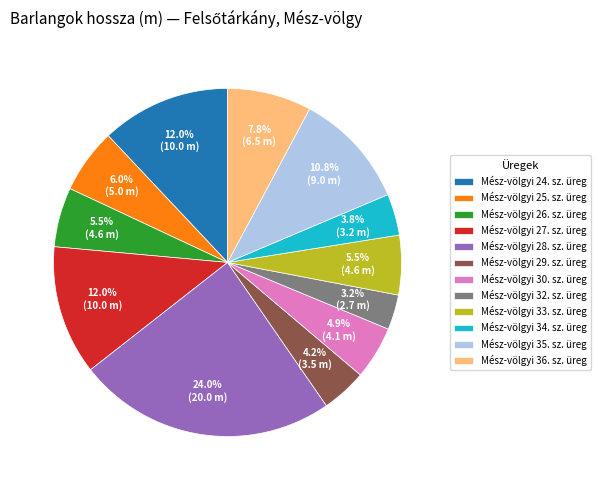

Which slice is the smallest?

Mész-völgyi 32. sz. üreg